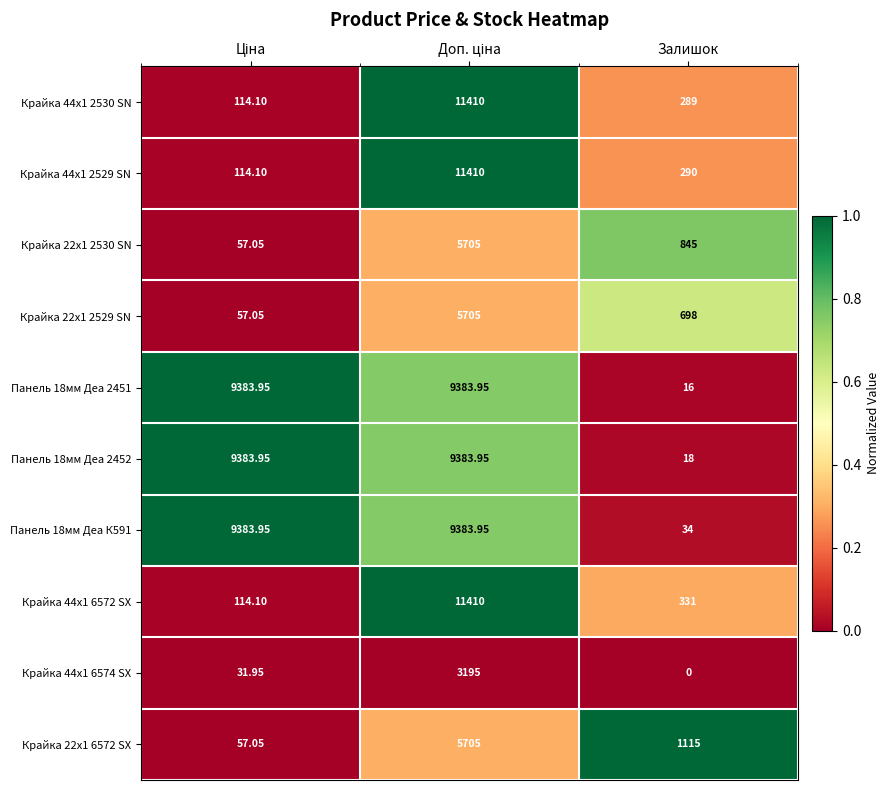

At which label does Панель 18мм Деа К591 reach its minimum?

Залишок